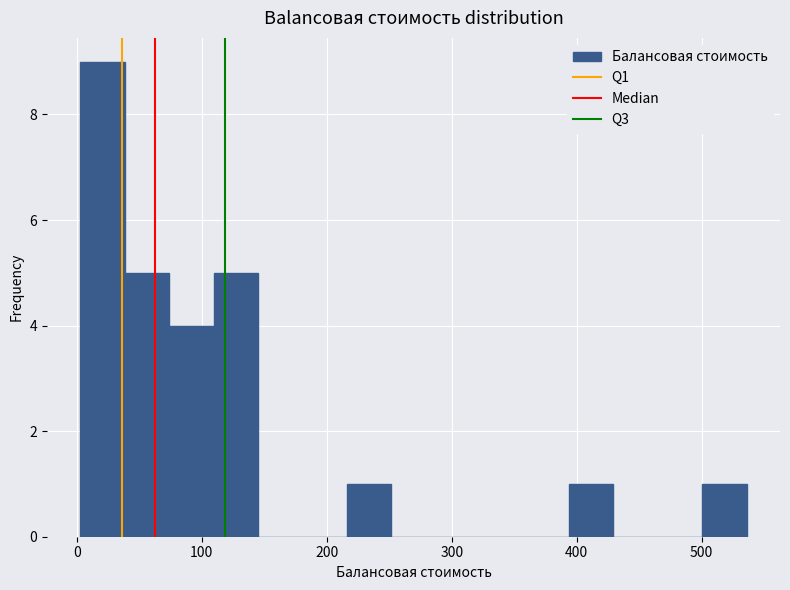

Read against the x-axis, roughly where is the centre of the tallest bar?

20